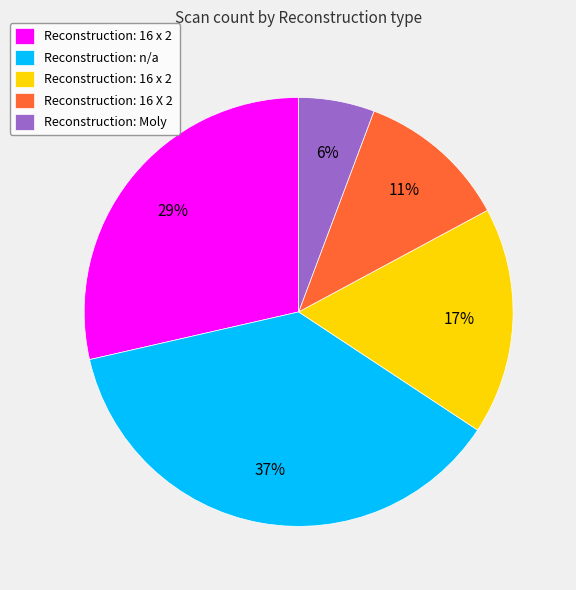

Does any single category account for the majority?

No